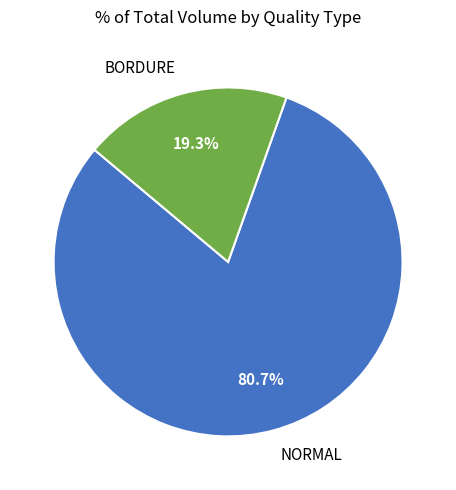

Combined, do BORDURE and NORMAL account for over 50%?

Yes